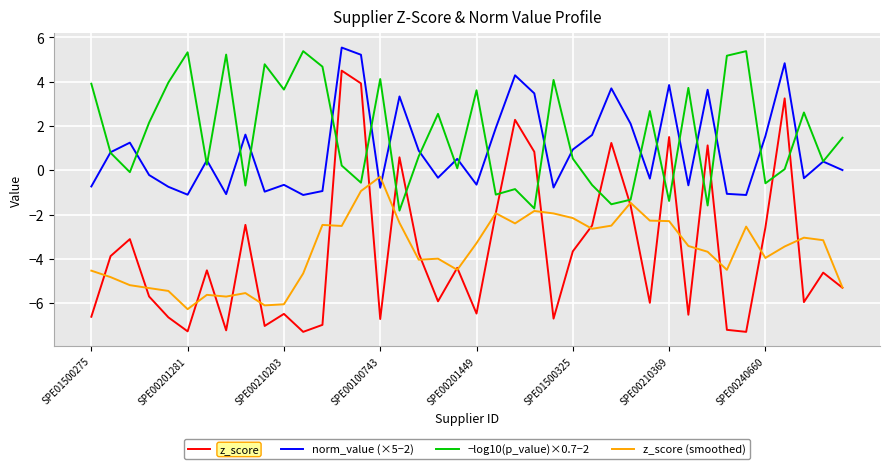

True or false: norm_value (×5−2) and z_score intersect in this chart.

False